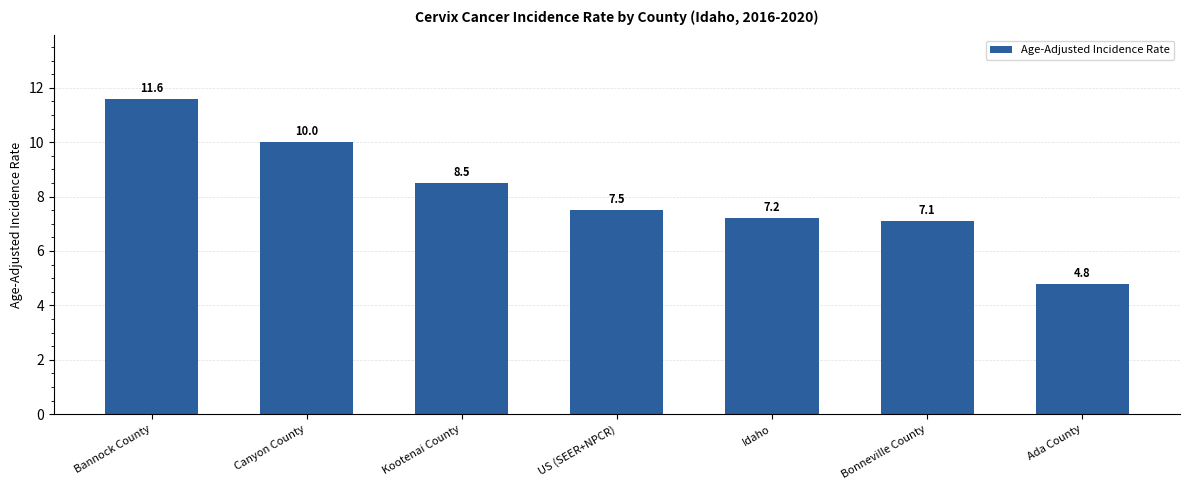

The value at Kootenai County is 3.3. True or false?

False